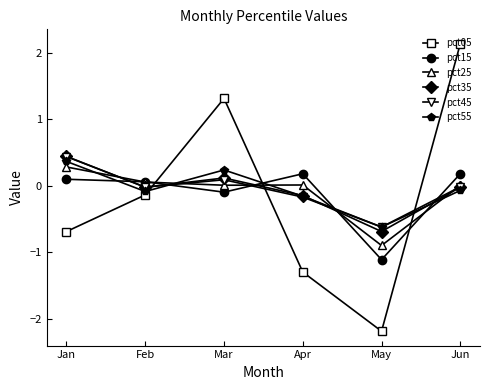

At which category does pct45 reach its first local valley?

Feb